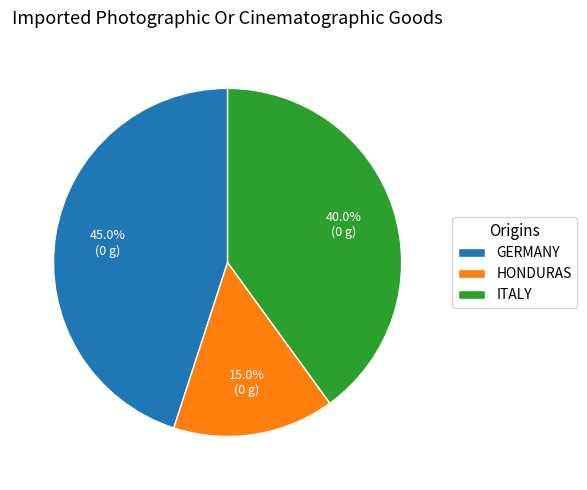

Is there a majority slice in this chart?

No